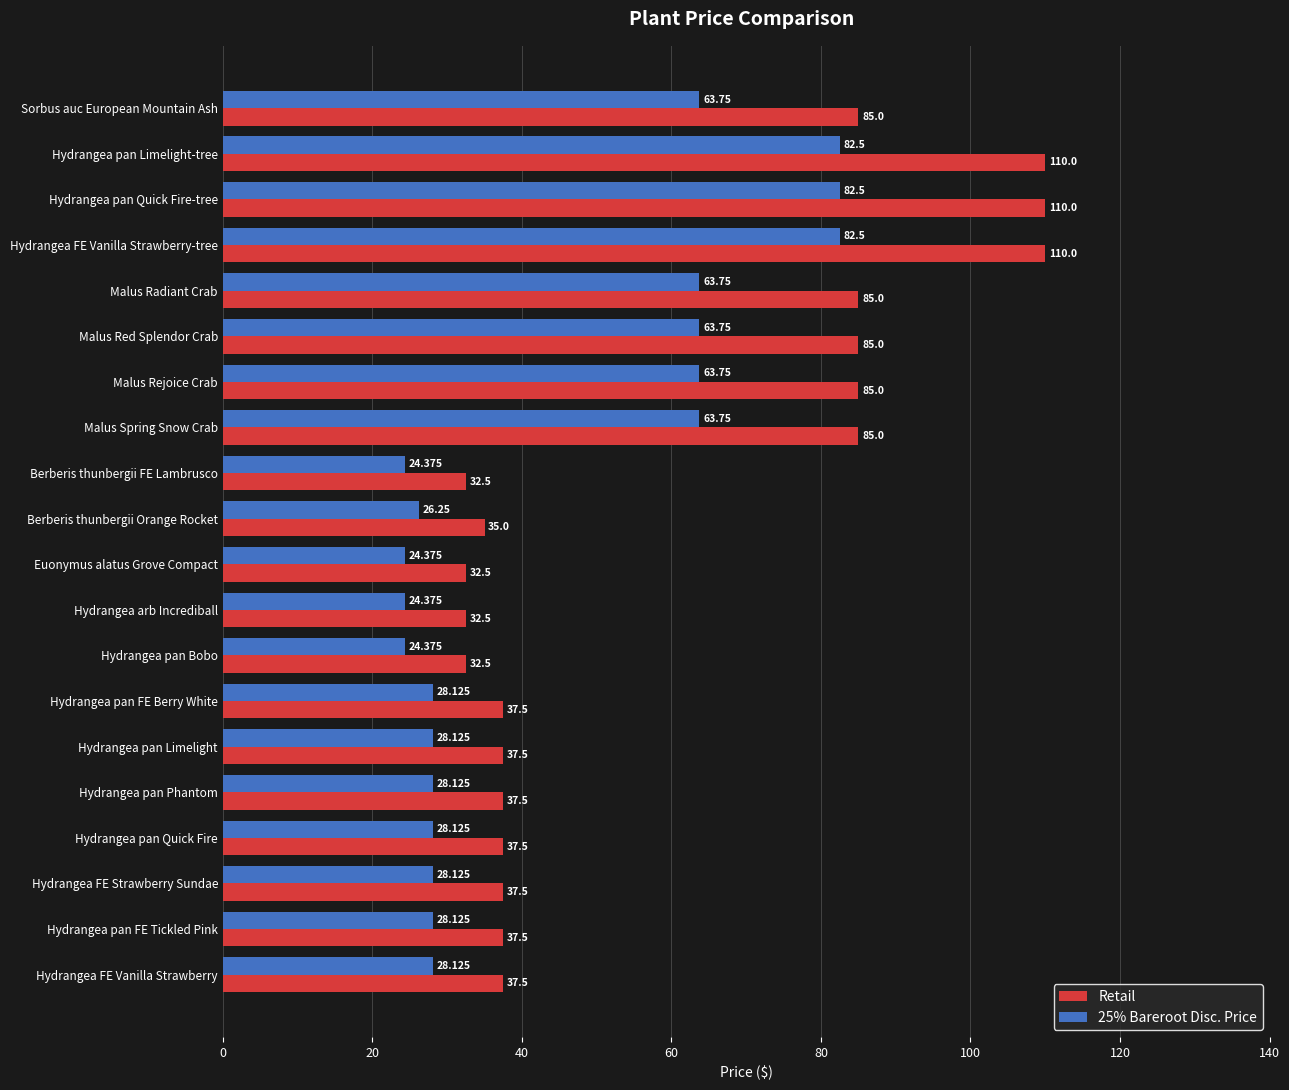

Which series has the widest spread of values?

Retail